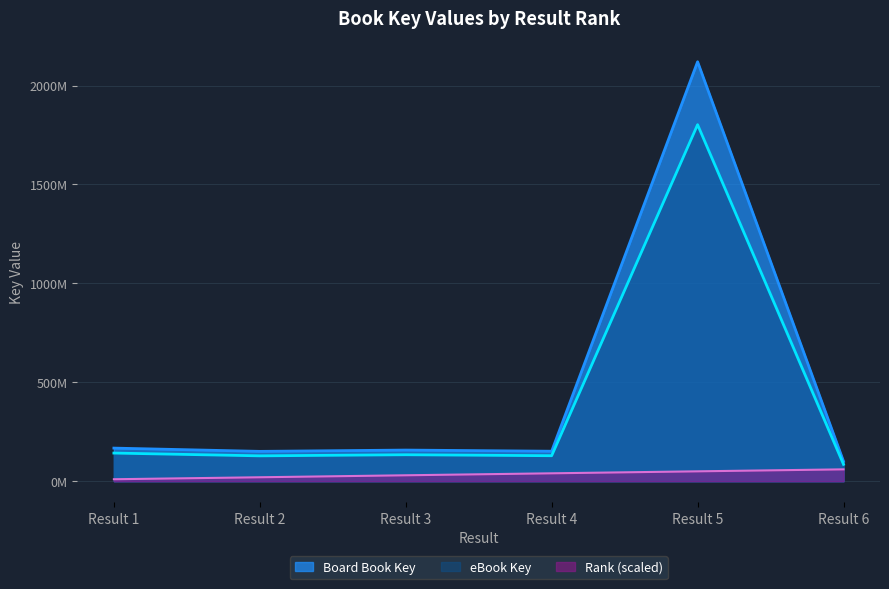

The eBook Key series shows 142.3 at Result 1. True or false?

True